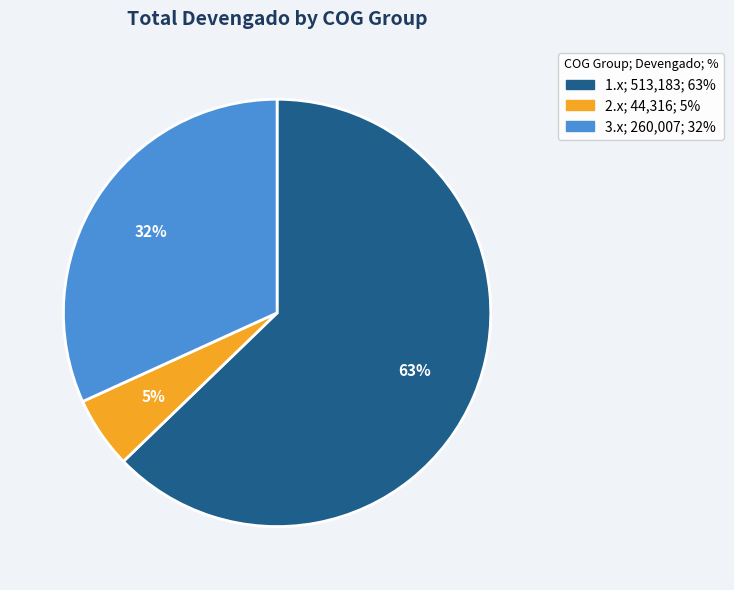

Is there any slice that represents more than half of the pie?

Yes